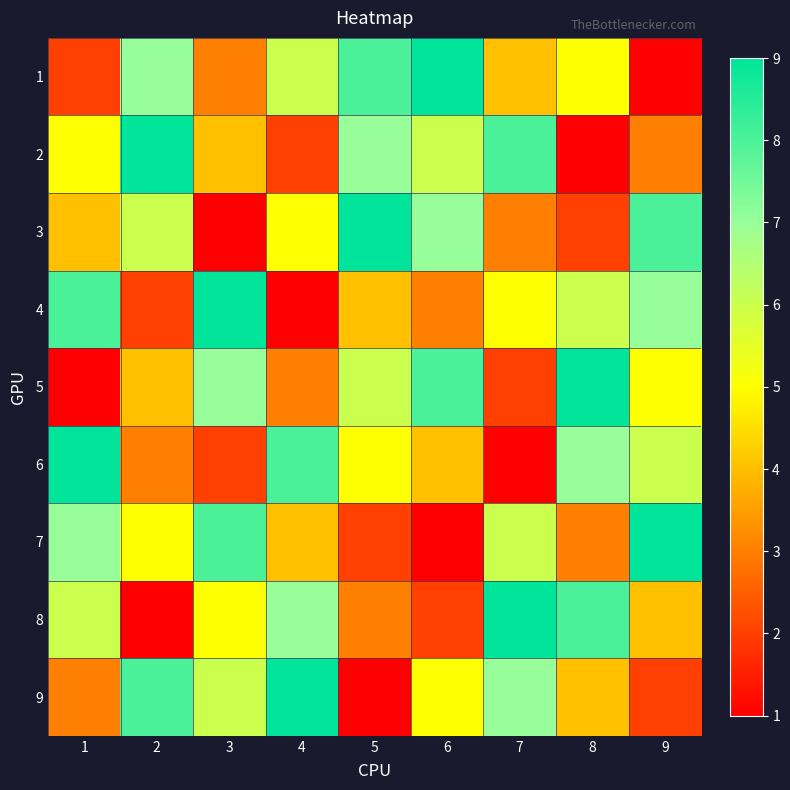

How many categories are shown in the chart?

9